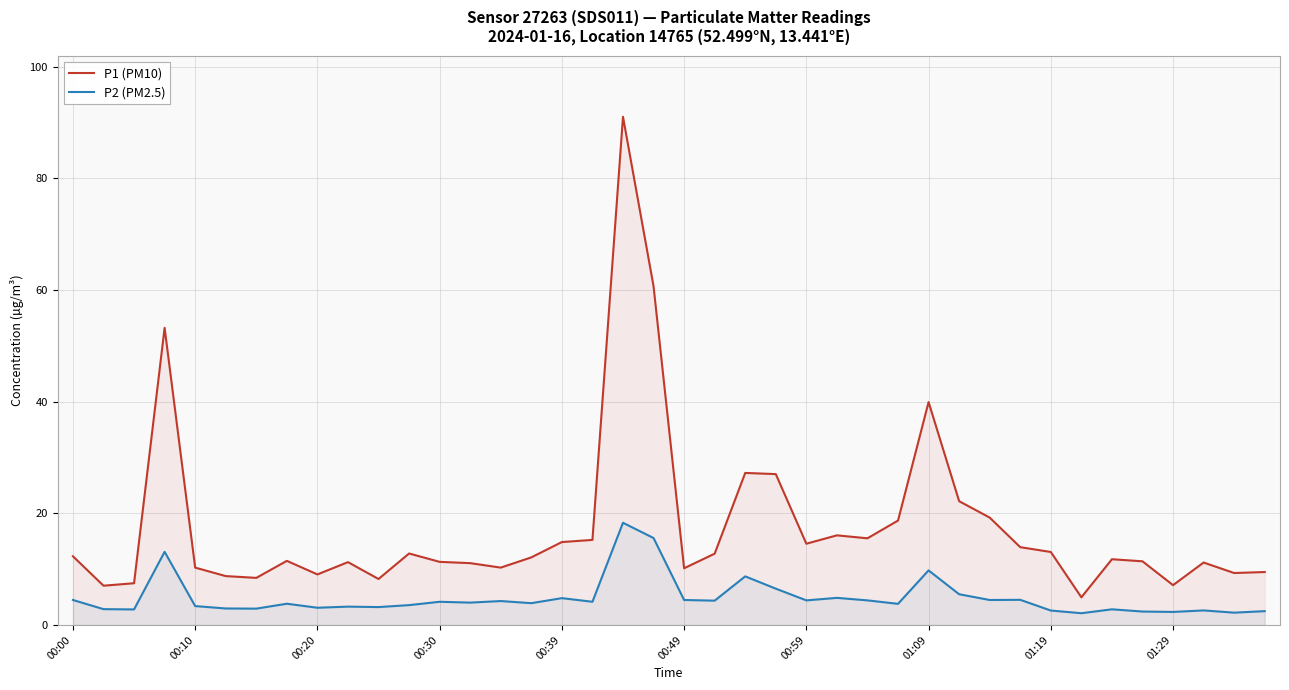

Rank the series by their maximum value, from lowest to highest.

P2 (PM2.5), P1 (PM10)